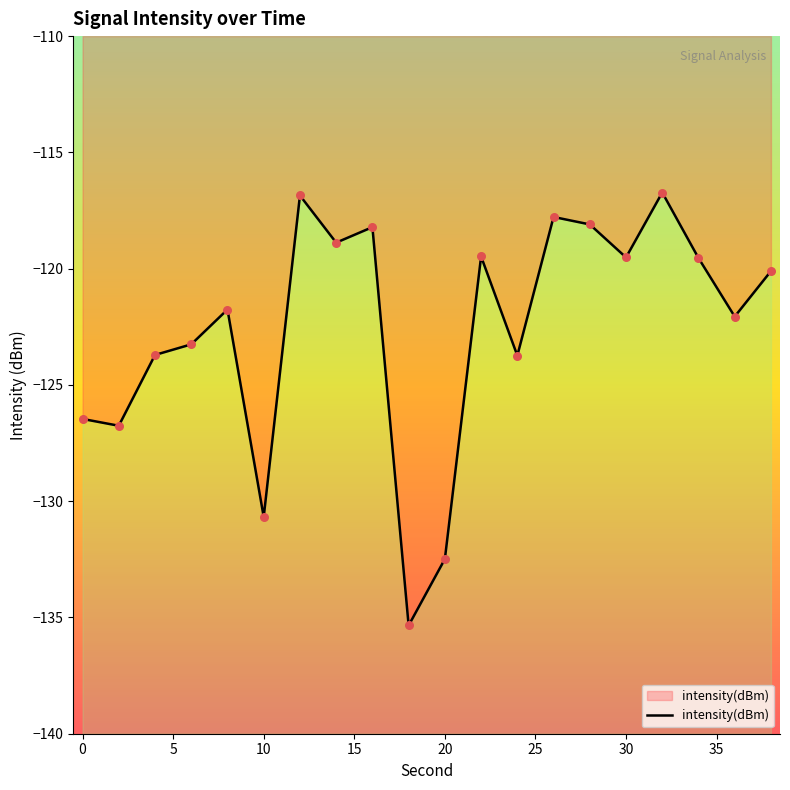

What is the change in value from −5 to 10?

+3.2